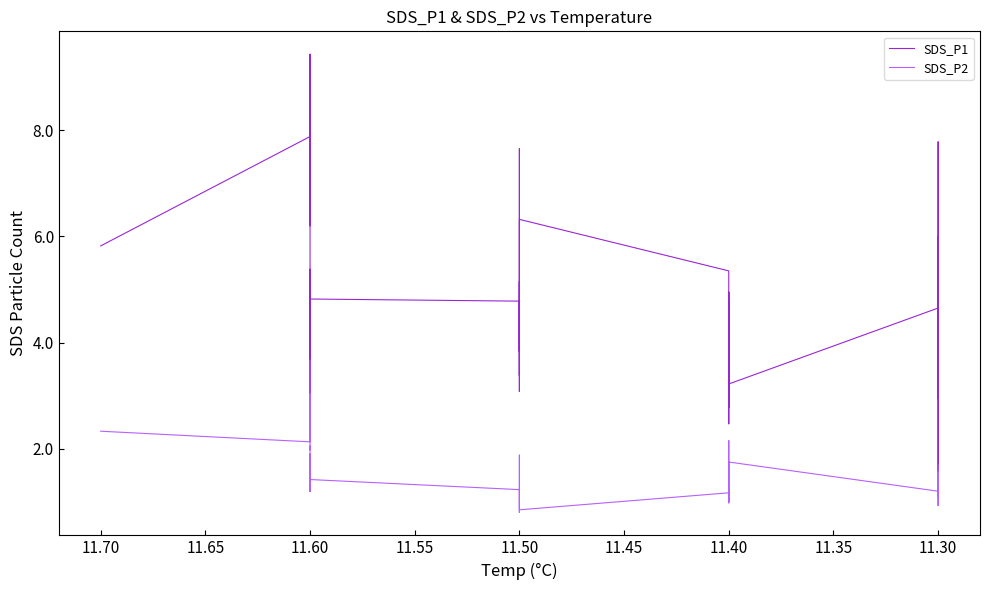

Is the value of SDS_P1 at 11.30 greater than the value of SDS_P2 at 11.30?

Yes